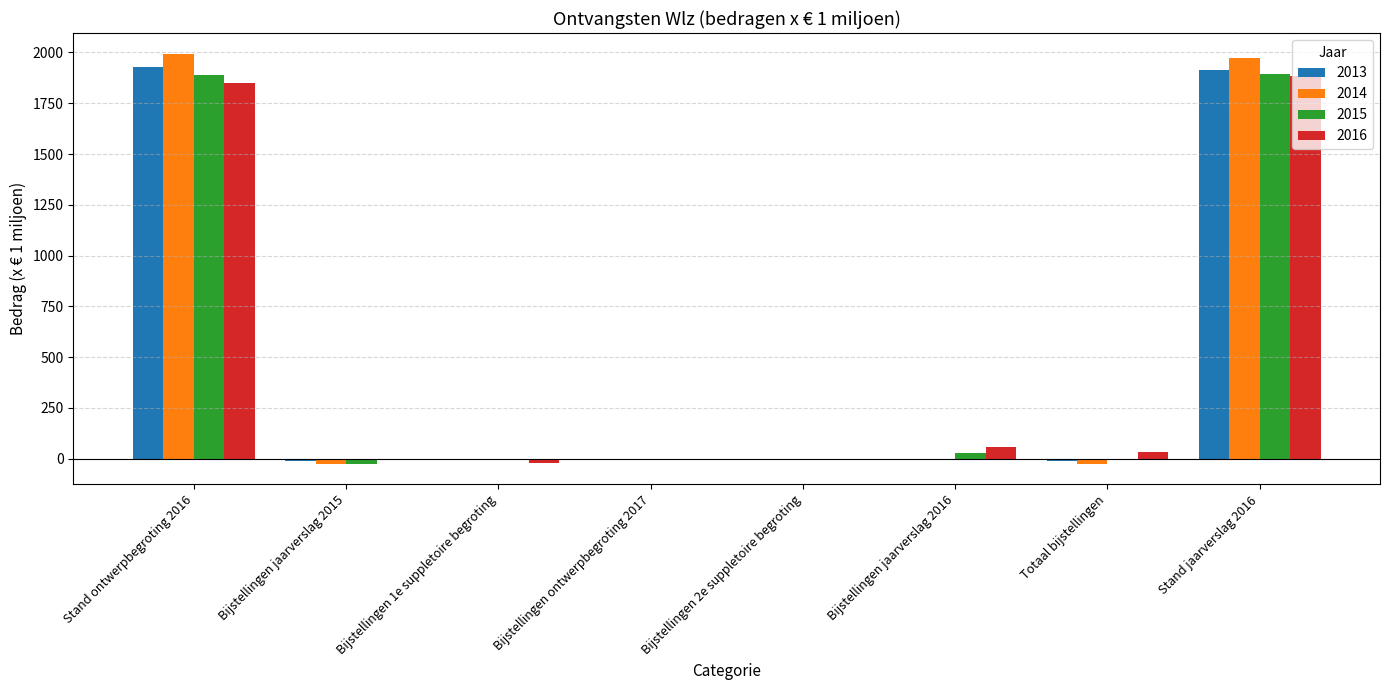

What are all the series names shown in the legend?

2013, 2014, 2015, 2016